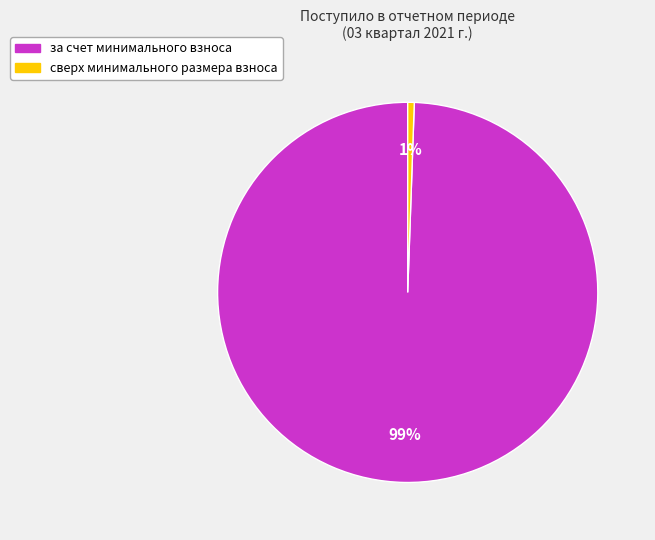

Does any single category account for the majority?

Yes